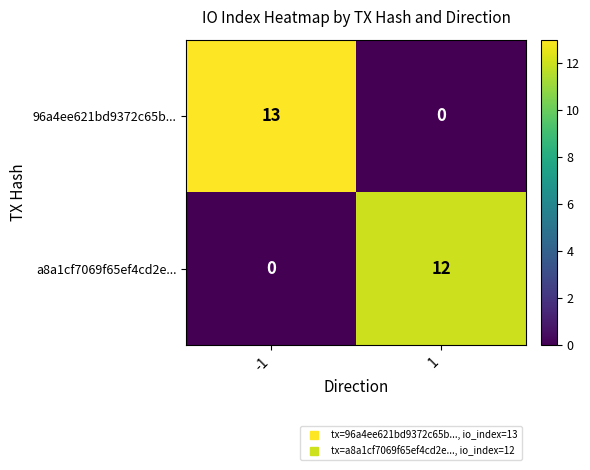

Rank the series by their maximum value, from lowest to highest.

a8a1cf7069f65ef4cd2e..., 96a4ee621bd9372c65b...